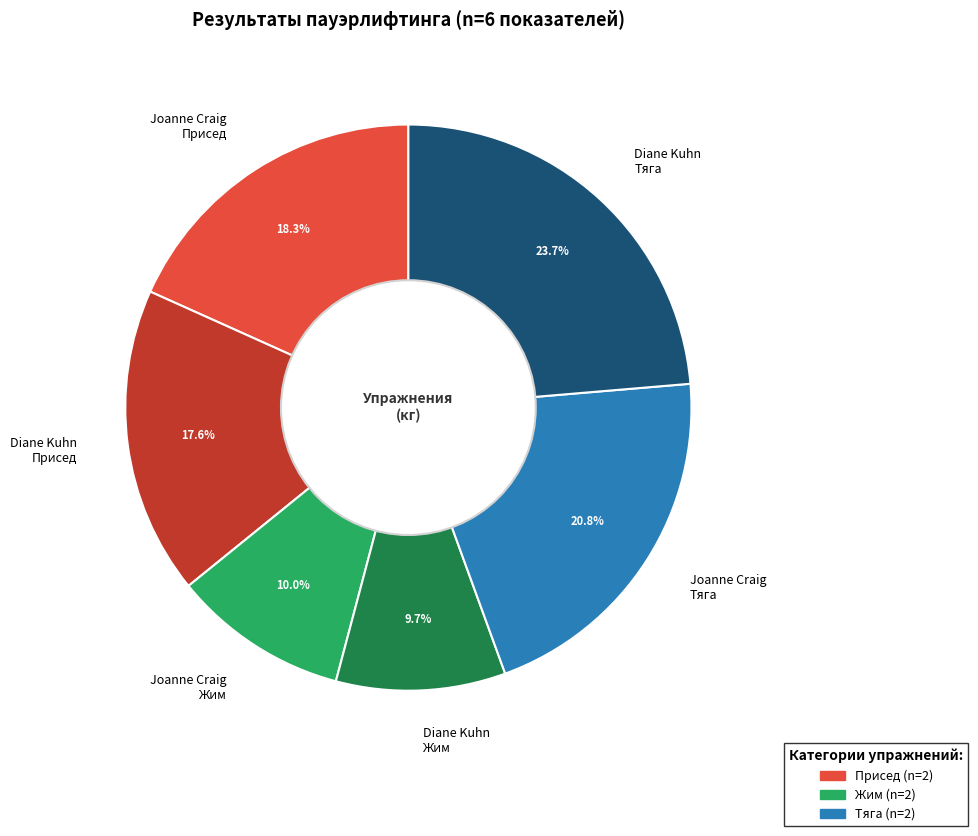

How many slices are in this pie chart?

6